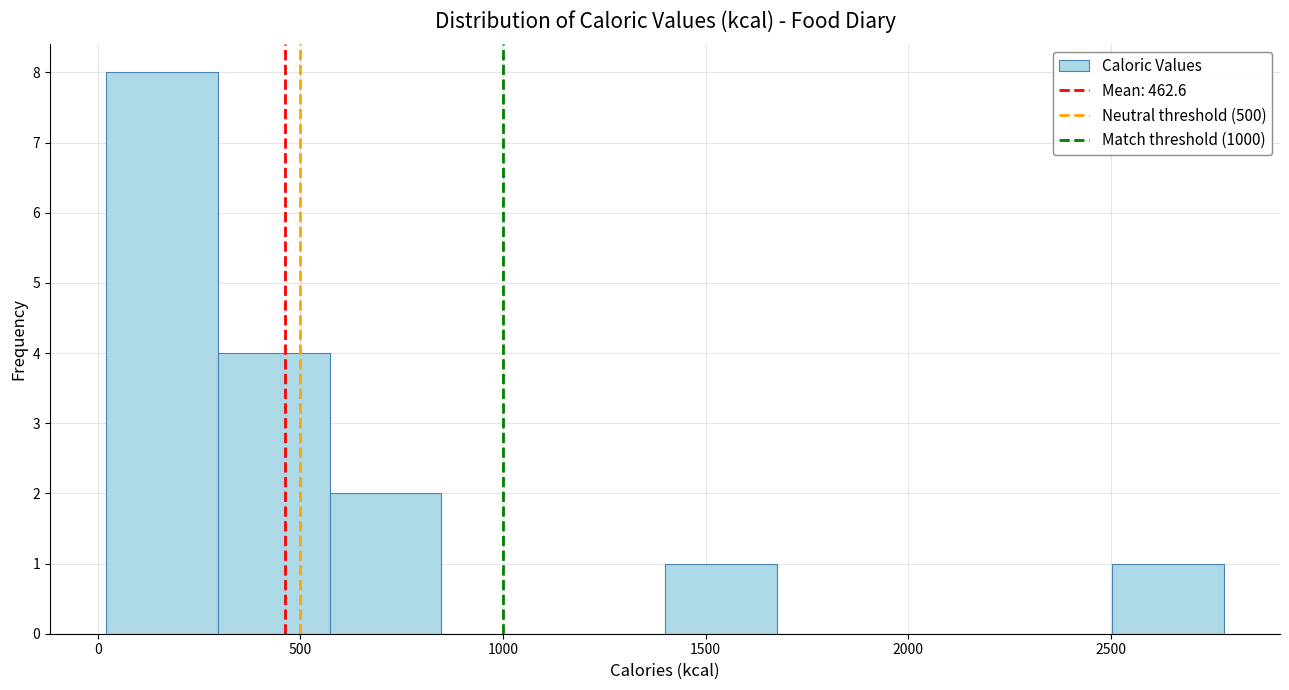

Which range on the x-axis has the tallest bar?

0 to 300